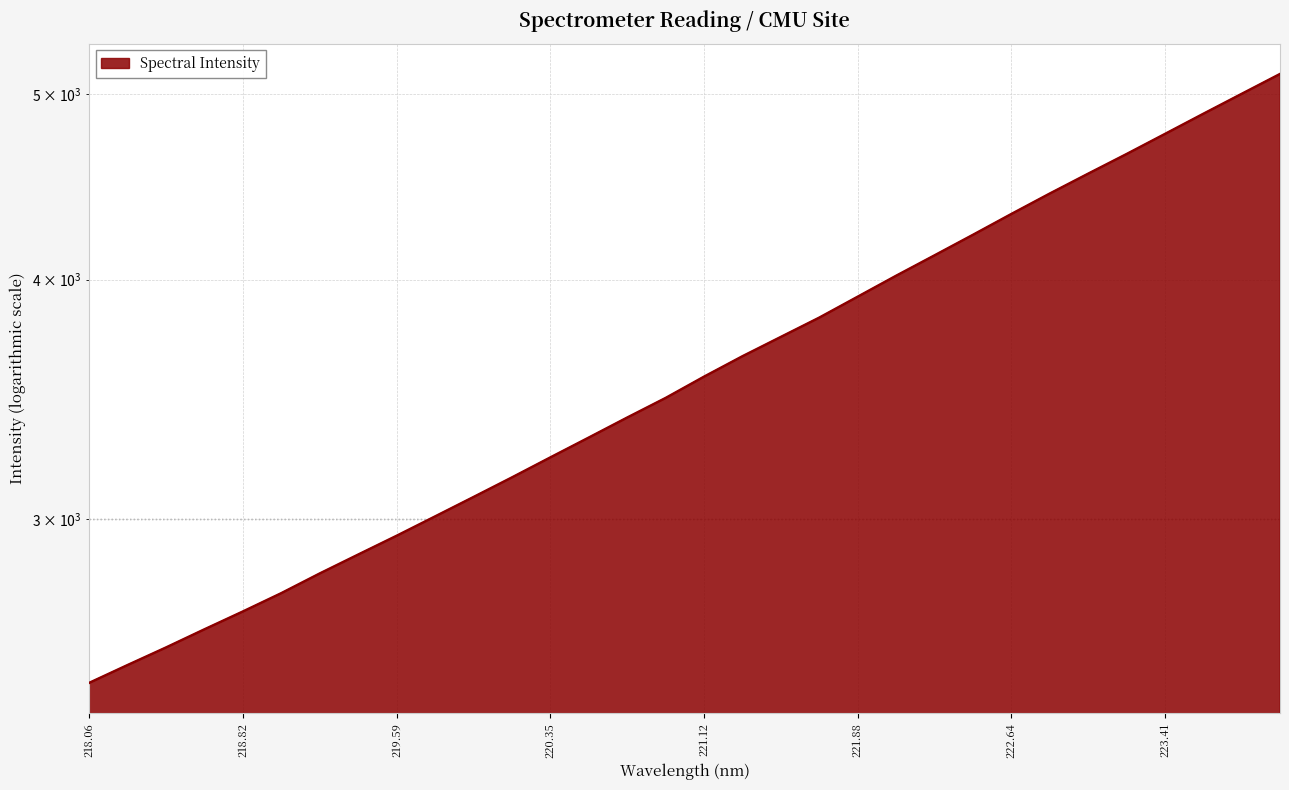

What is the difference between the maximum and minimum values?

2658.4